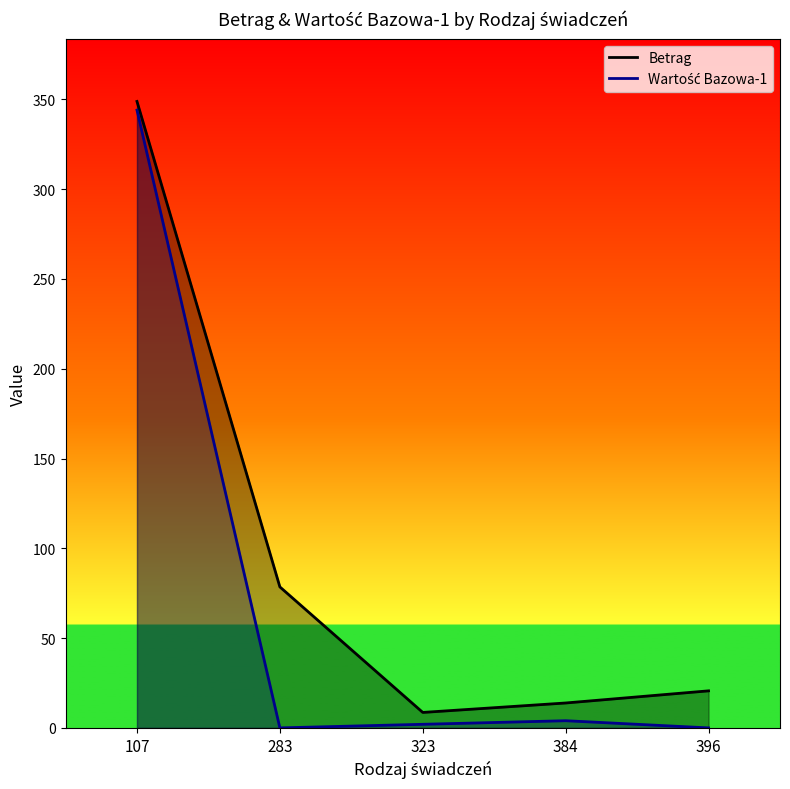

Is the value of Wartość Bazowa-1 at 384 greater than the value of Betrag at 396?

No